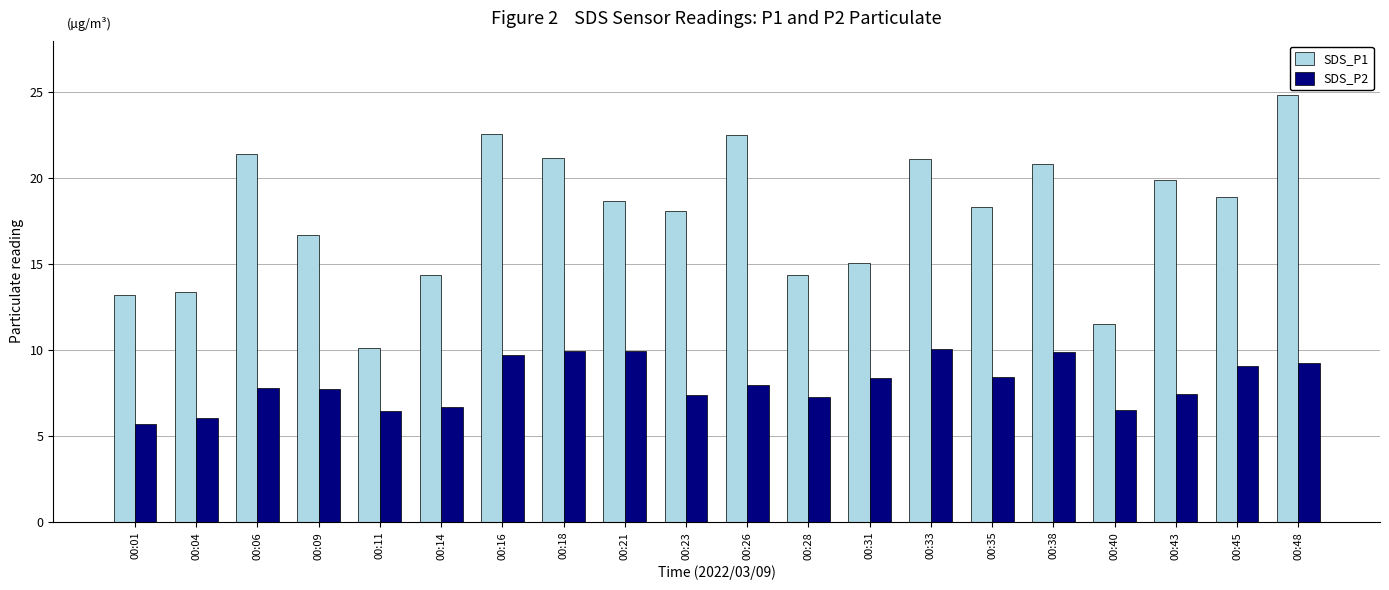

What is the difference between the maximum and minimum values in the SDS_P1 series?

14.7